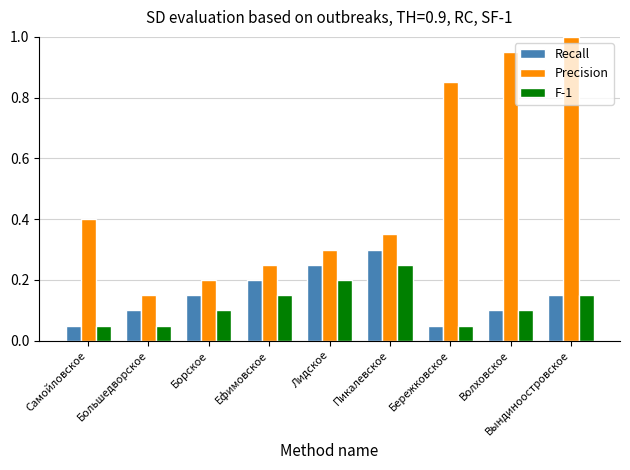

What is the label of the 7th bar from the left?

Бережковское